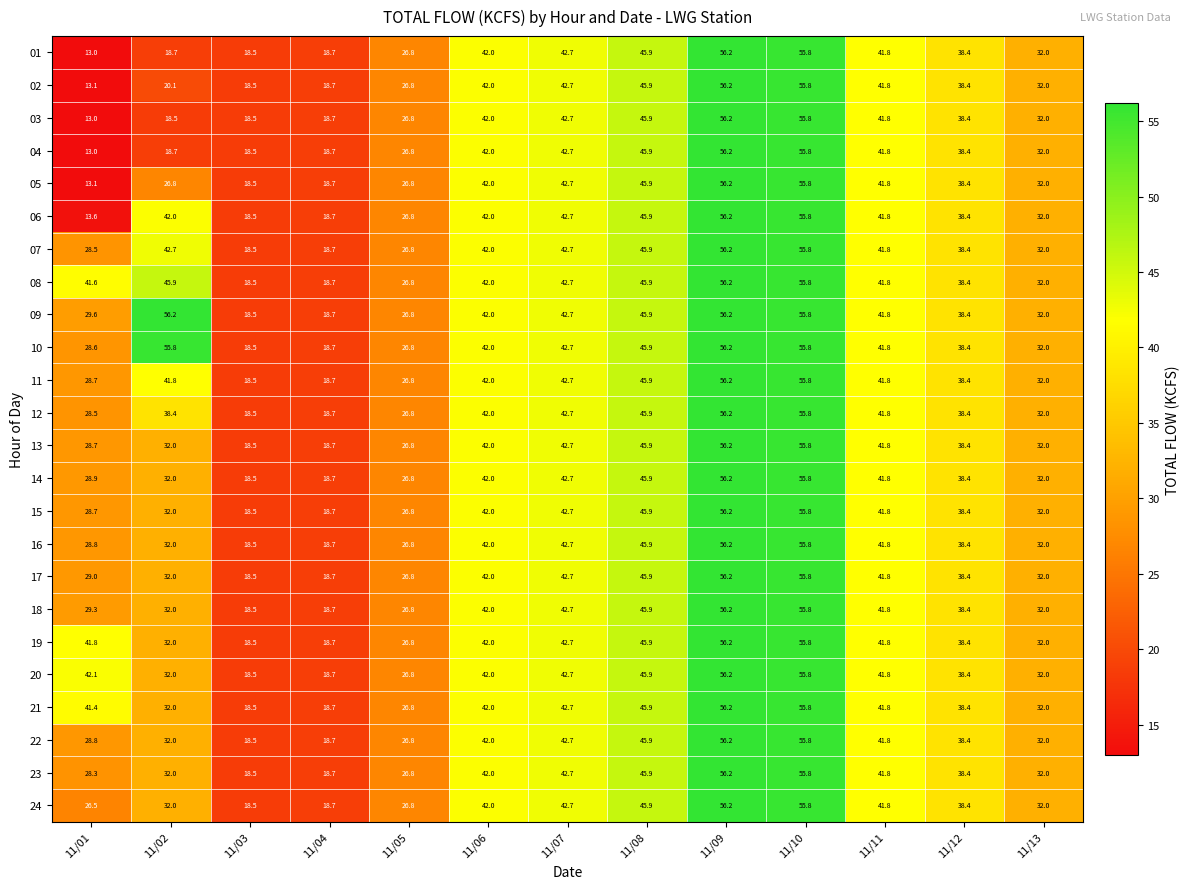

Where does the 06 series first go above 41?

11/02